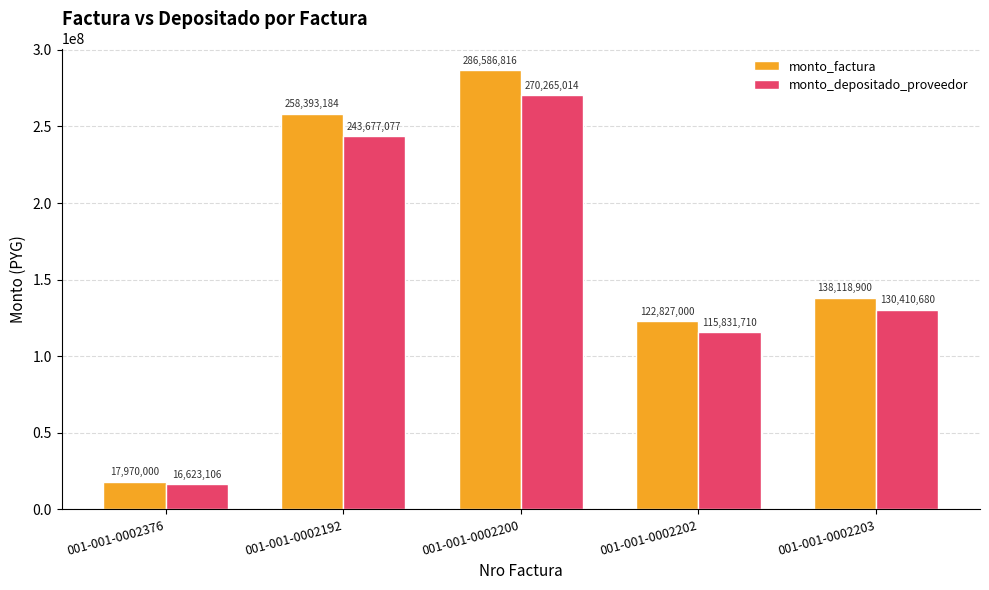

Which category has the lowest value in the monto_depositado_proveedor series?

001-001-0002376